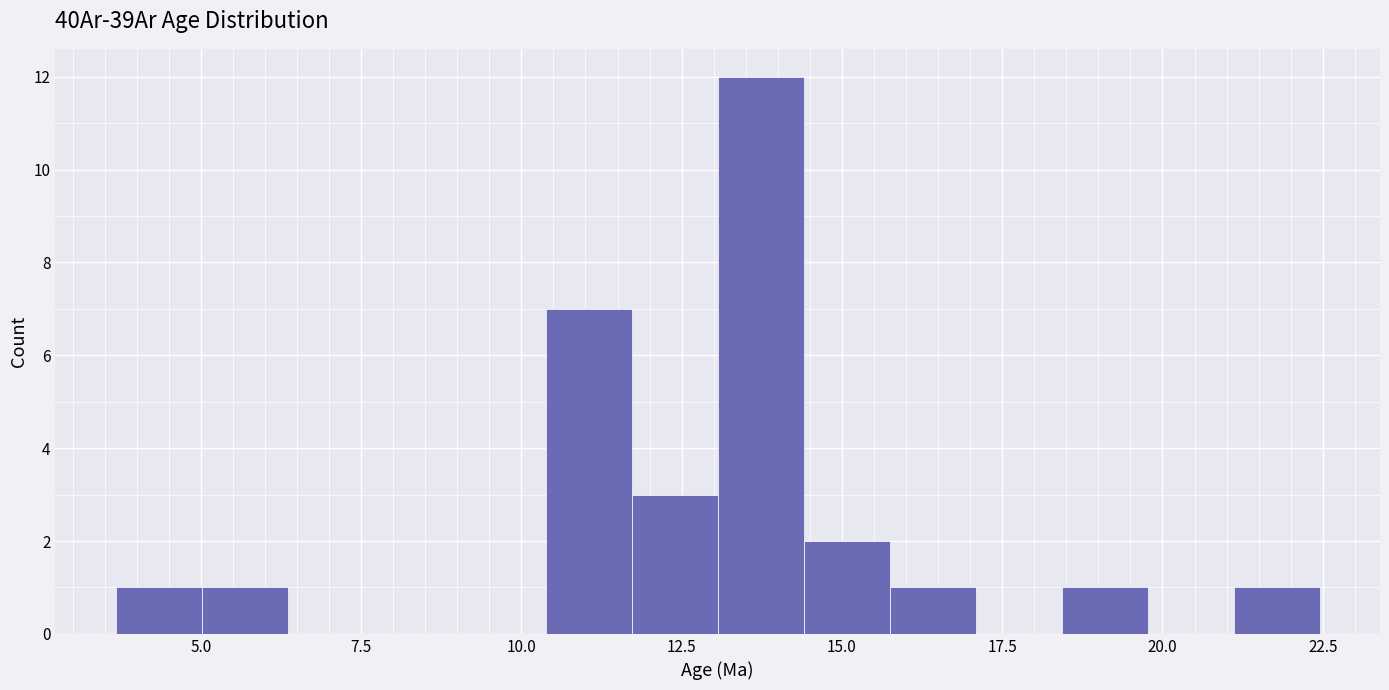

Read against the x-axis, roughly where is the centre of the tallest bar?

13.5